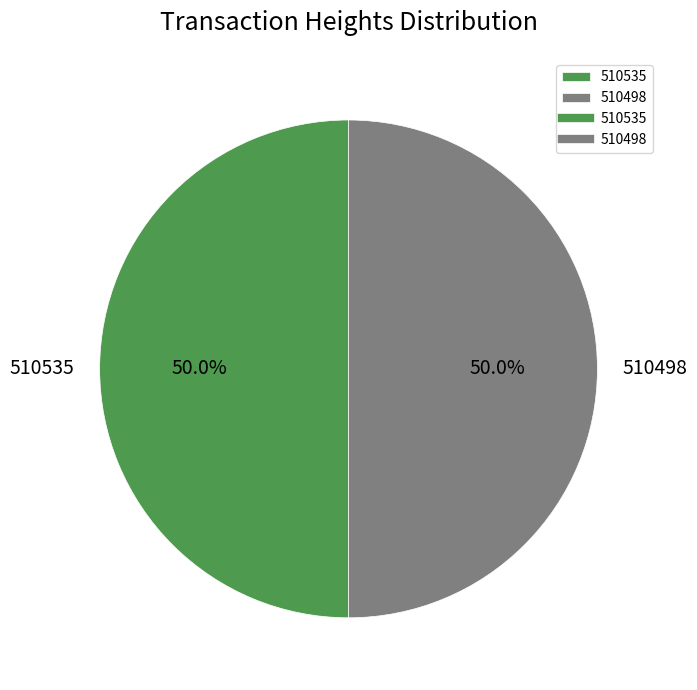

What is the ratio of the value at 510498 to the value at 510535?

1.0